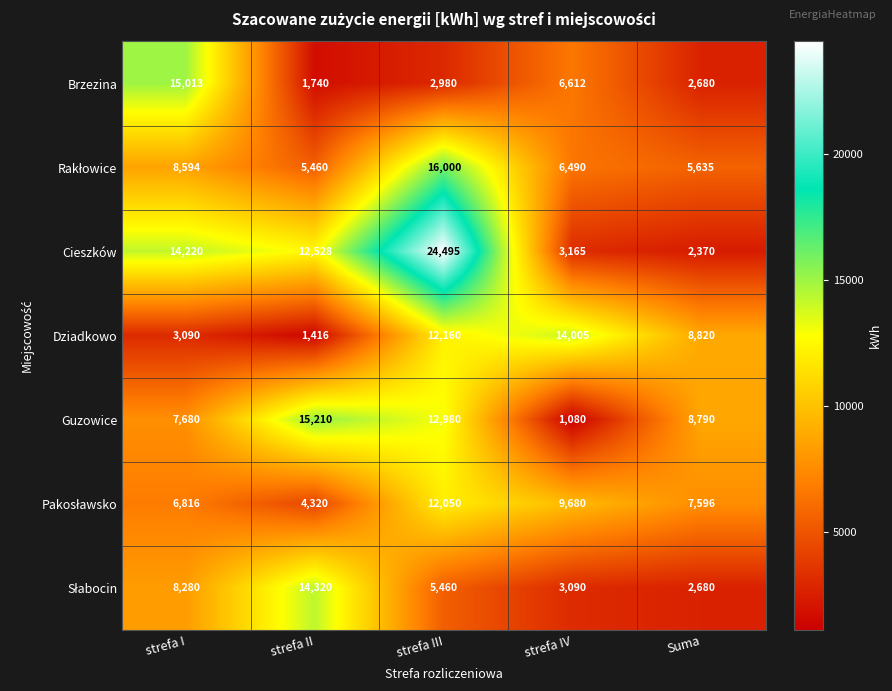

What is the total value across all series at strefa IV?

44122